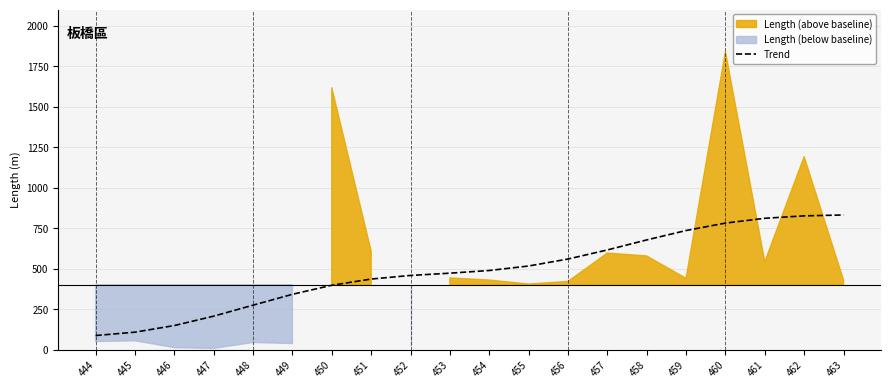

What is the maximum value for Trend?

831.0